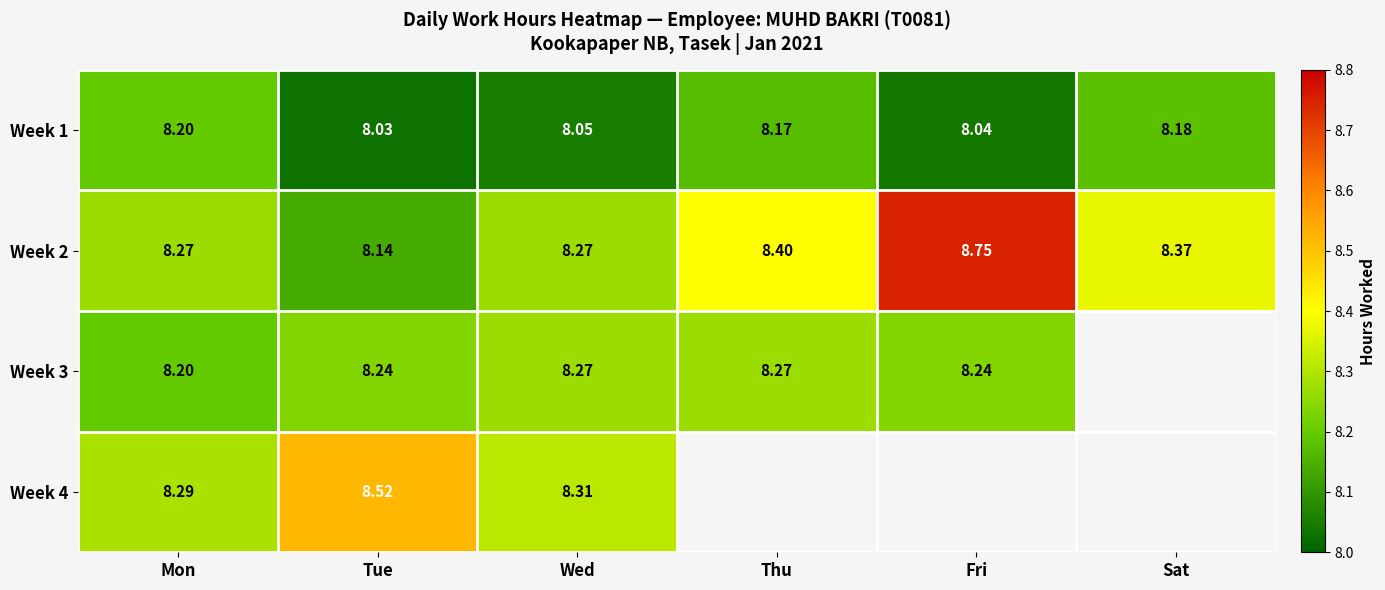

How many series are shown in this chart?

4